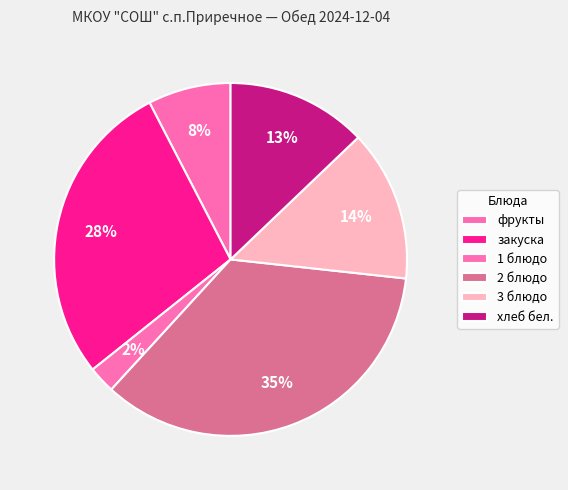

Which slice is the smallest?

1 блюдо